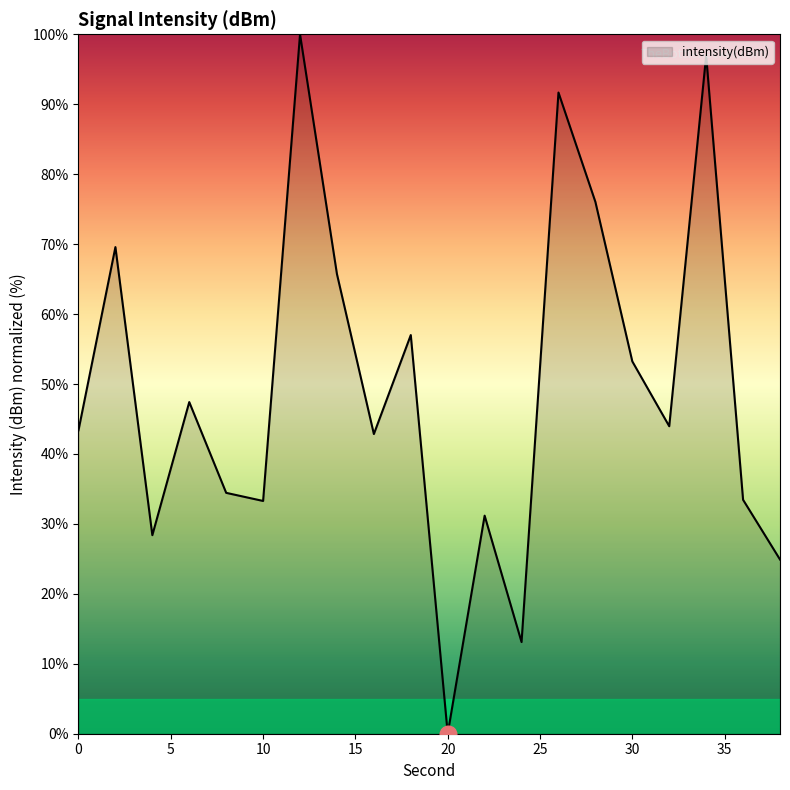

What is the greatest value displayed?

100.0